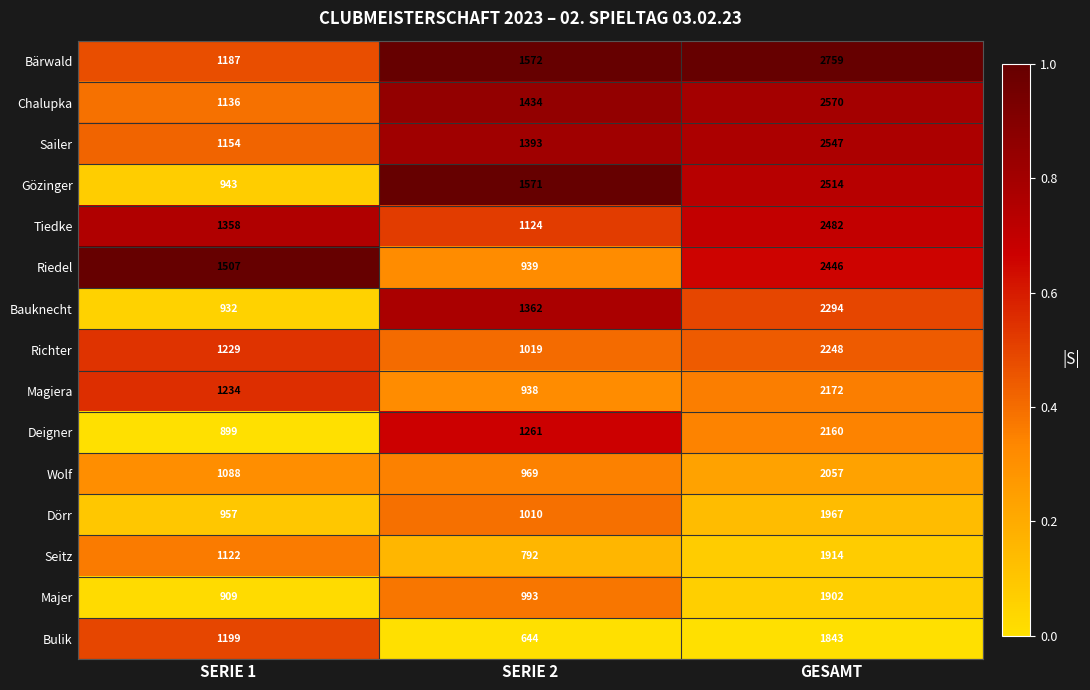

What is the average value of the Gözinger series?

1676